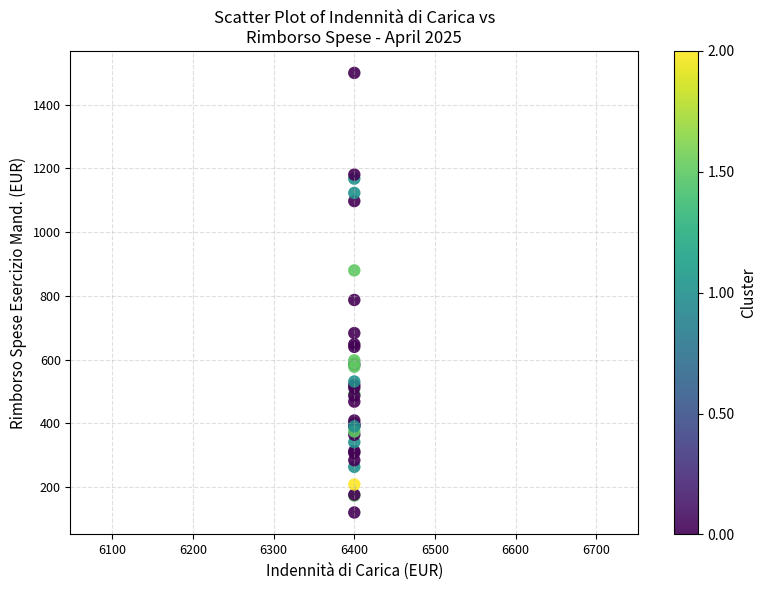

What Y value in the scatter plot is closest to 810?

787.2